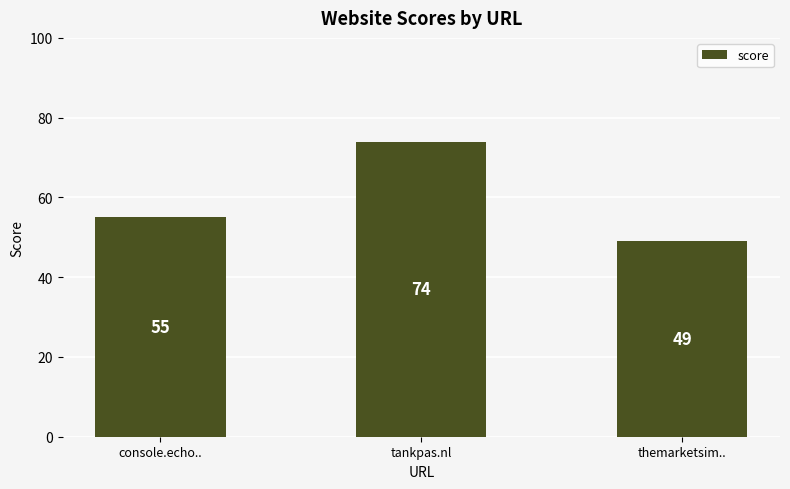

What is the approximate value at console.echo.., to the nearest 10?

60